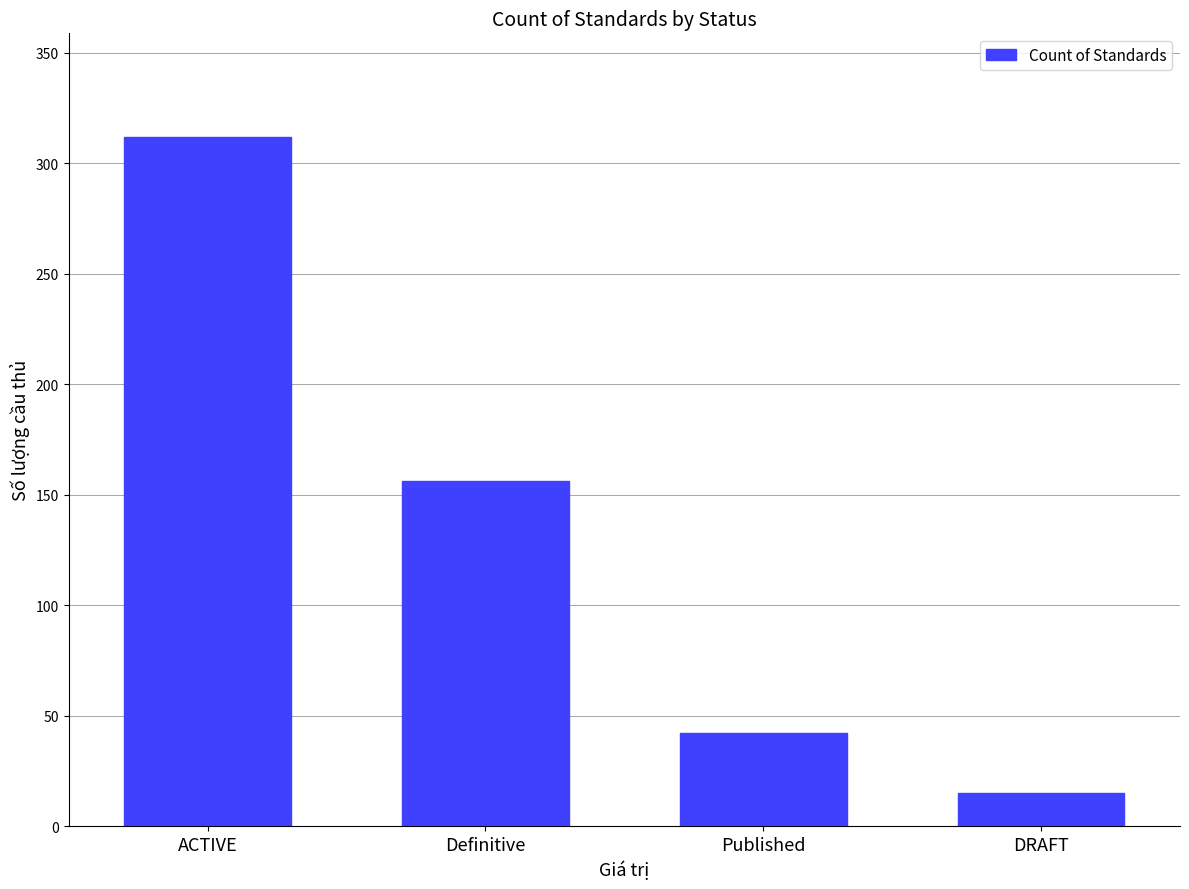

Which category has the highest value across all series?

ACTIVE